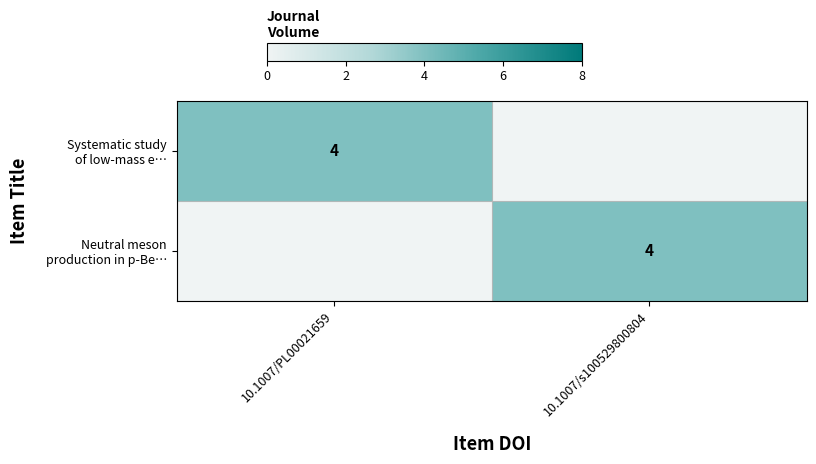

How many distinct data groups are displayed?

2